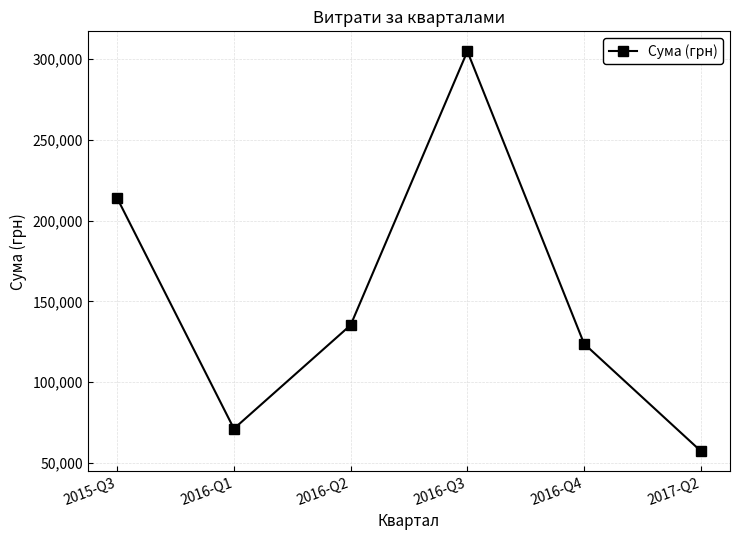

What is the difference between the maximum and minimum values?

247537.3